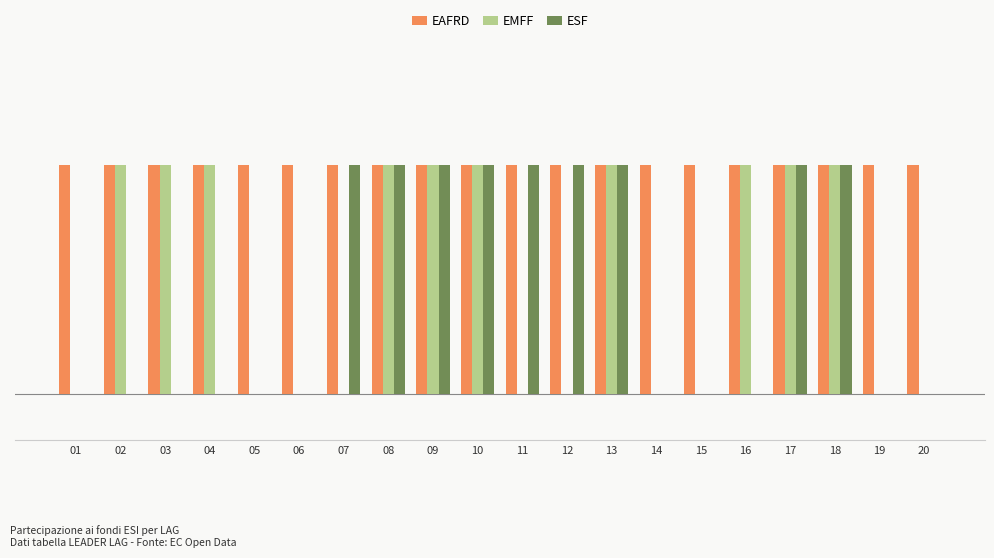

At which label does ESF reach its peak?

07